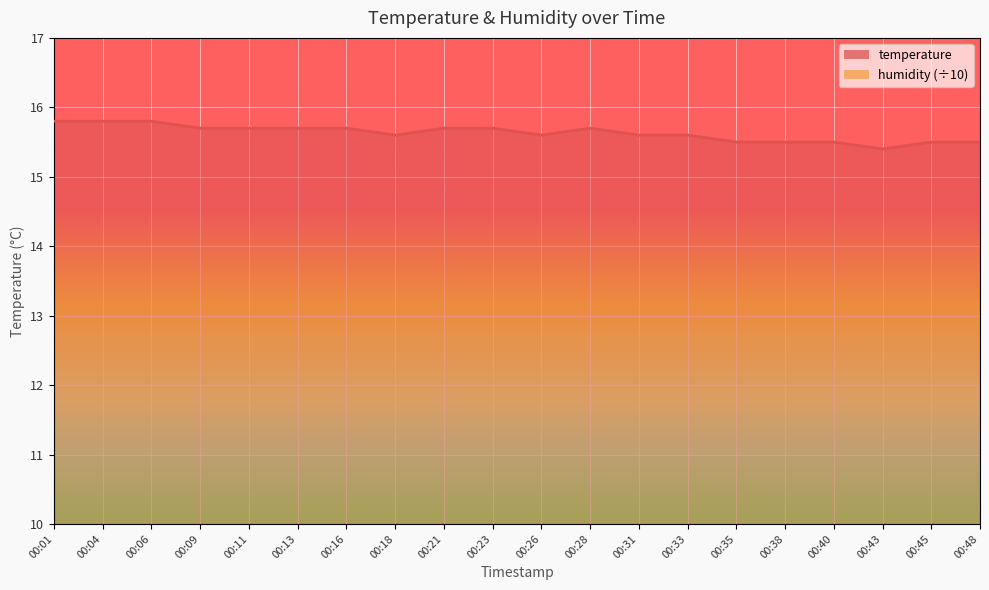

The value at 00:31 is 15.6. True or false?

True